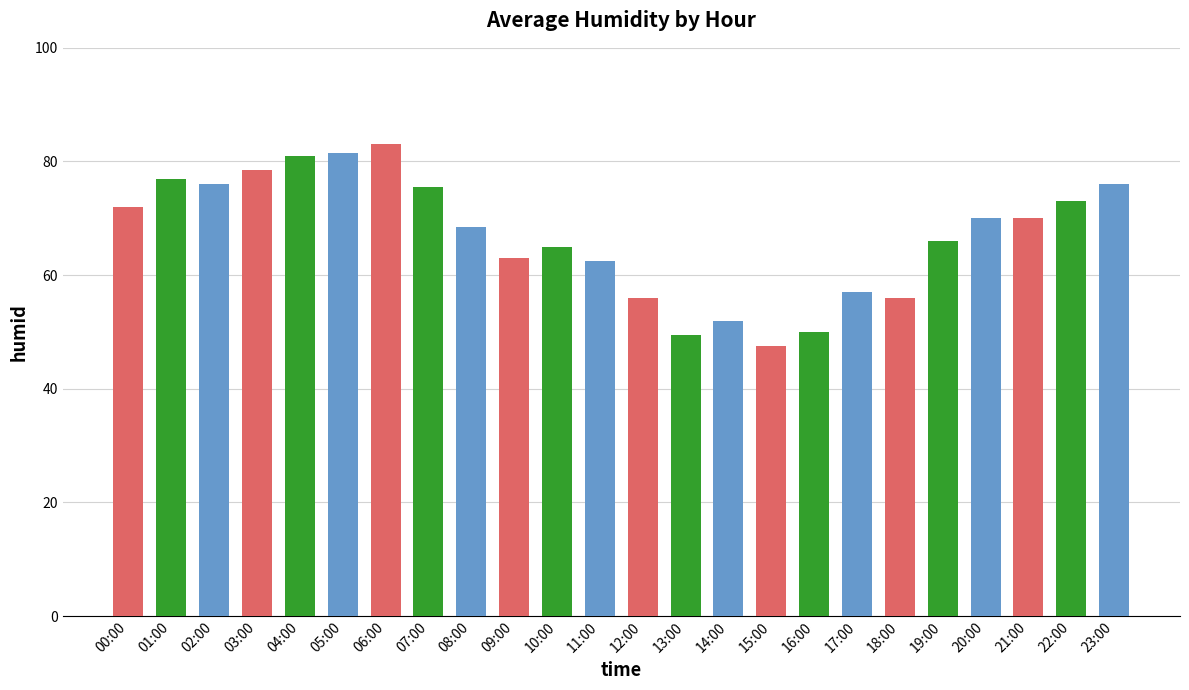

The chart shows a value of 75.5 at 07:00. True or false?

True